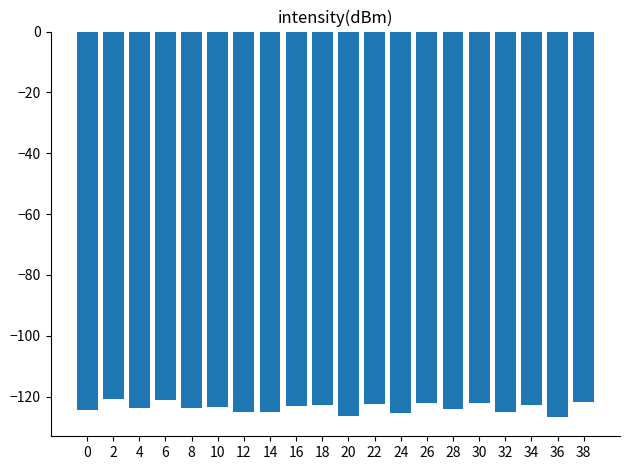

True or false: the data shows -81.8 at 8.

False